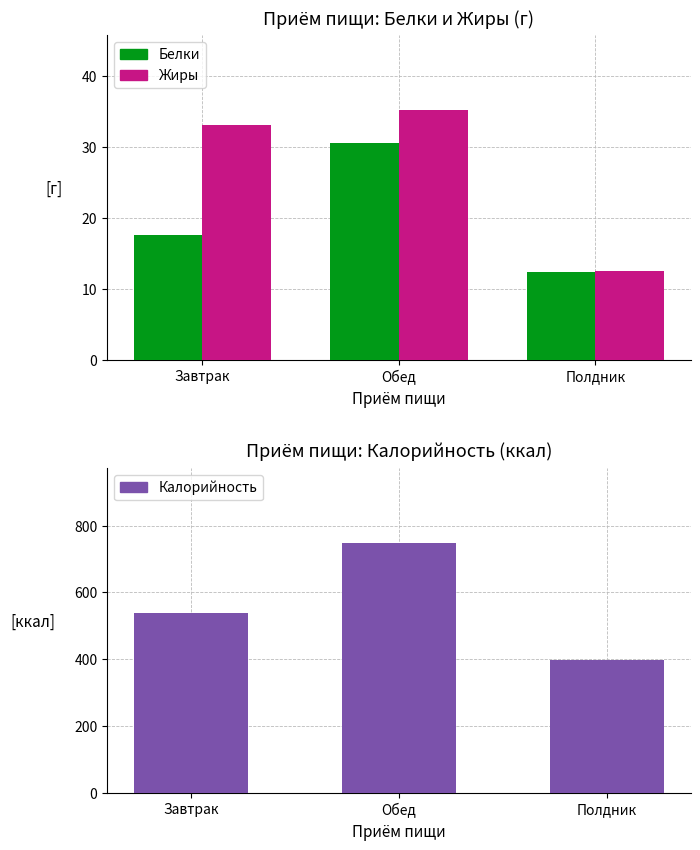

How many values in the Жиры series are below 33?

1